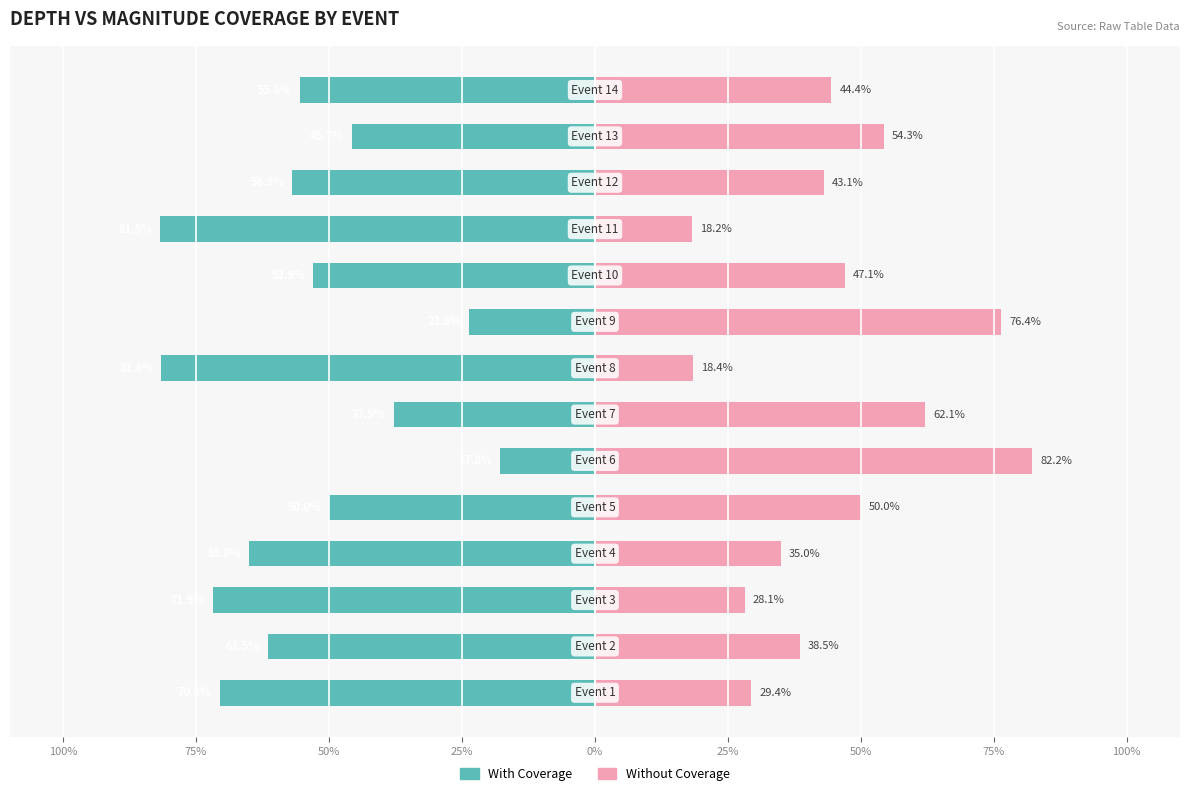

Which series changed the most between 50% and 0%?

With Coverage